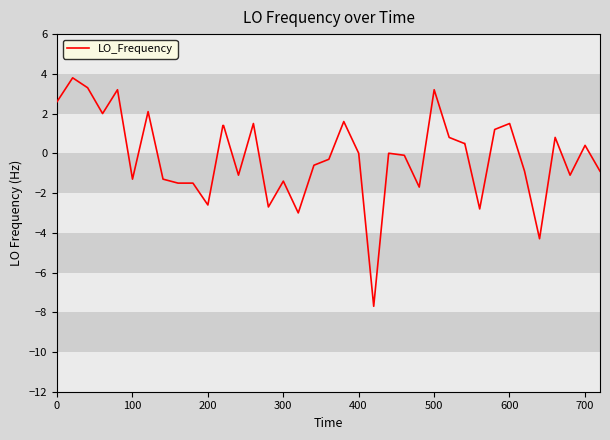

What is the minimum value shown in the chart?

-7.7